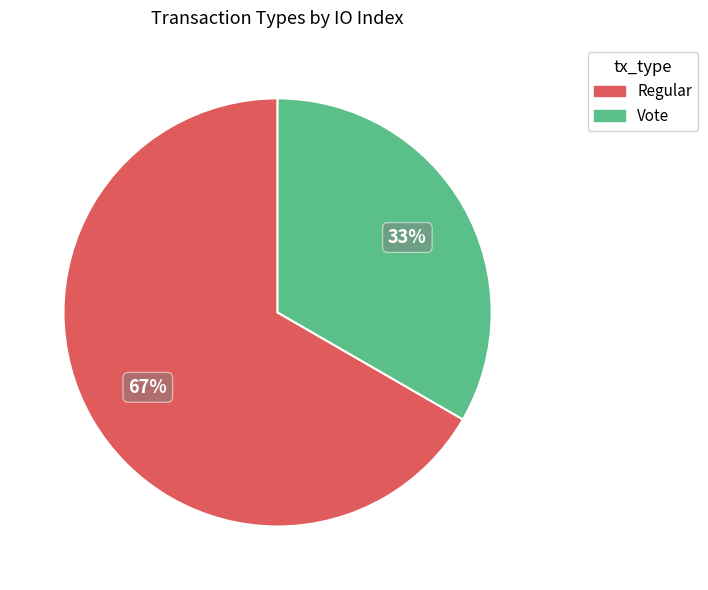

Between Vote and Regular, which is larger?

Regular